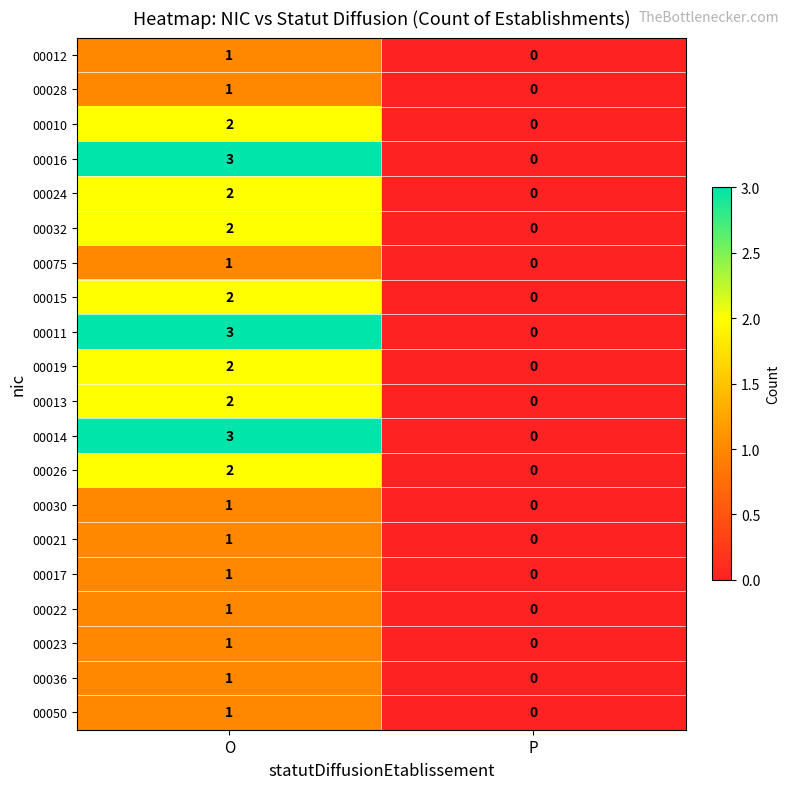

At which label is 00016 closest to 1?

P